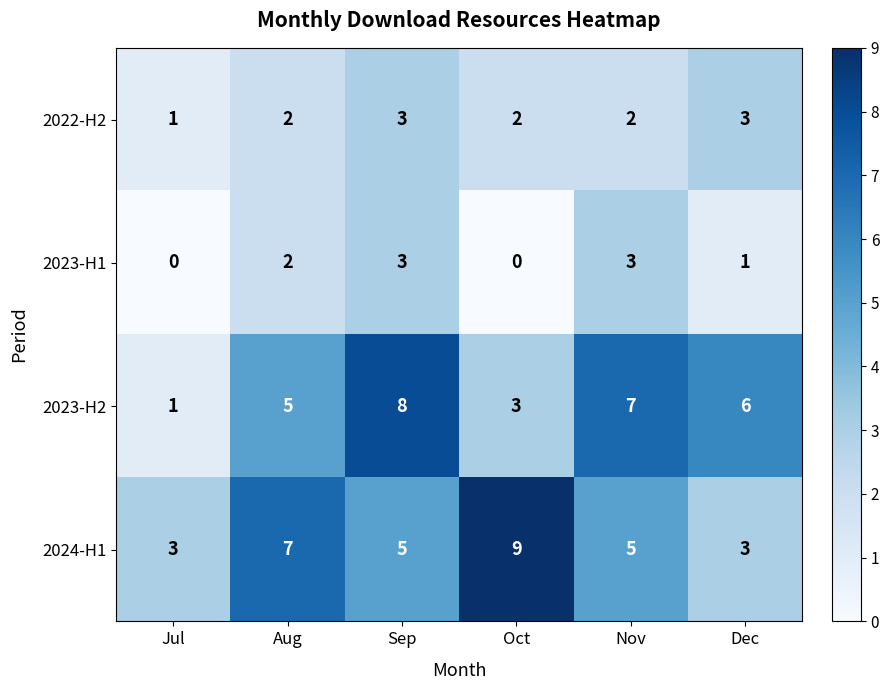

Which category has the lowest value in the 2023-H2 series?

Jul